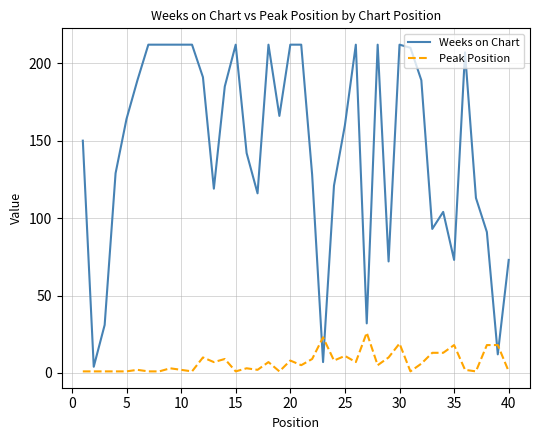

What is the greatest value displayed?

212